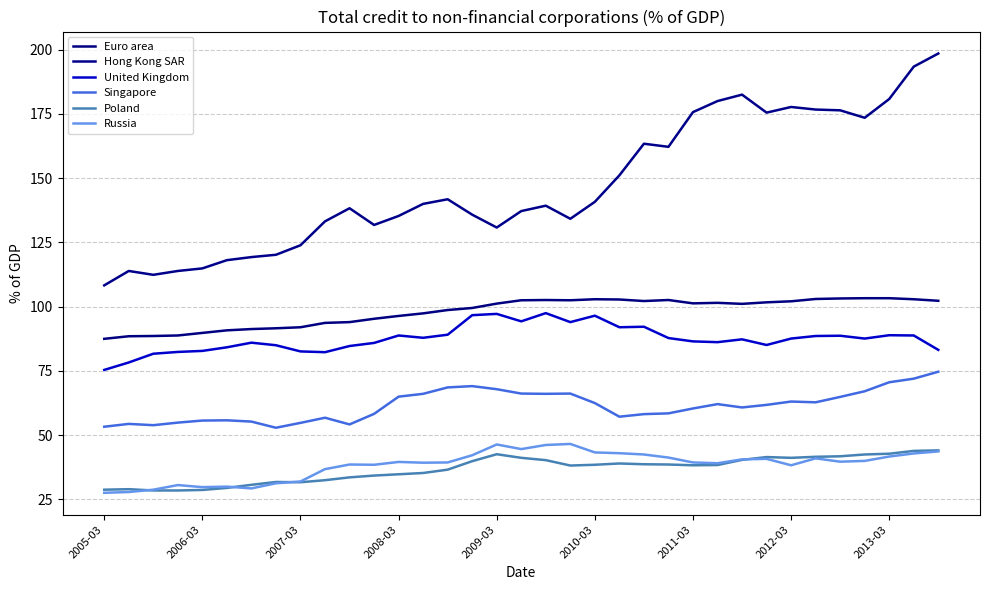

True or false: Singapore and Hong Kong SAR intersect in this chart.

False